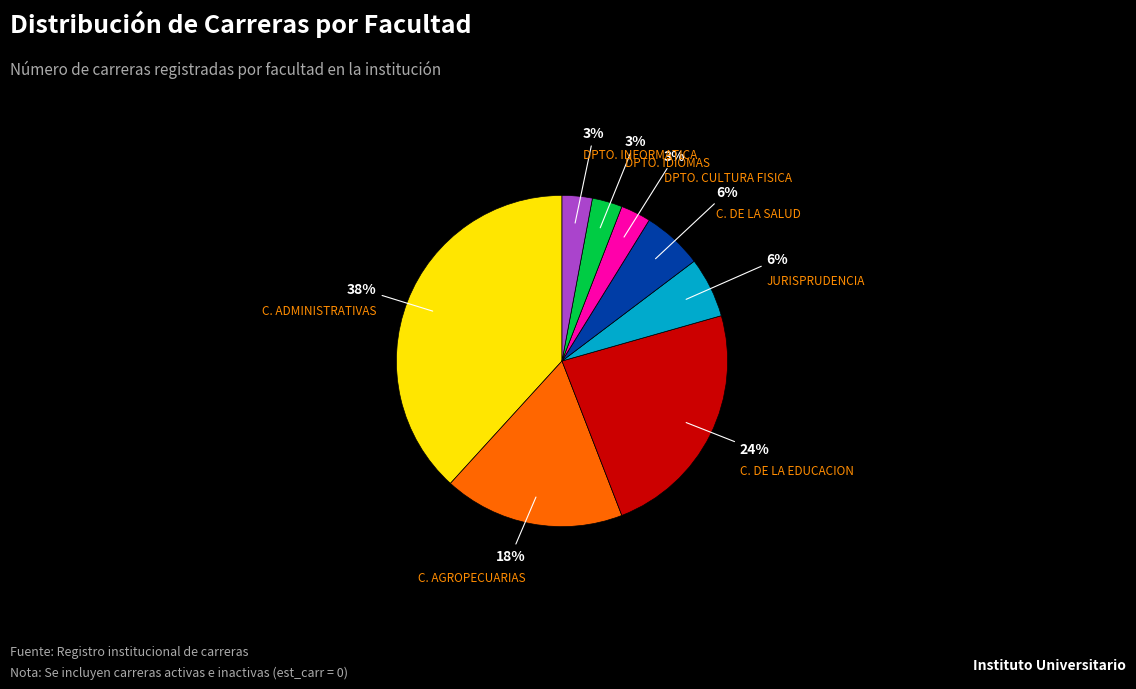

Does any single category account for the majority?

No